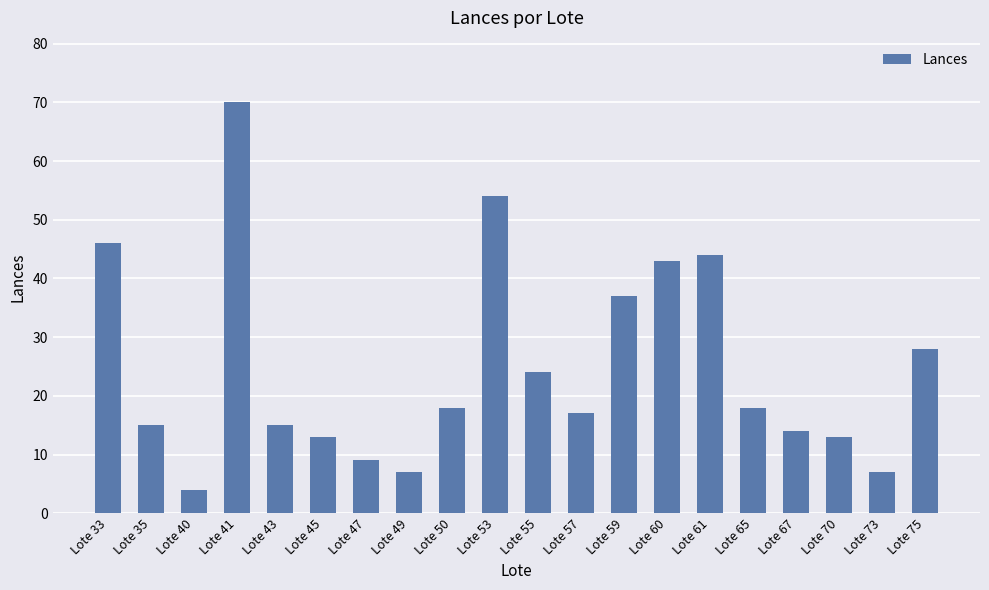

True or false: the data shows 30 at Lote 50.

False